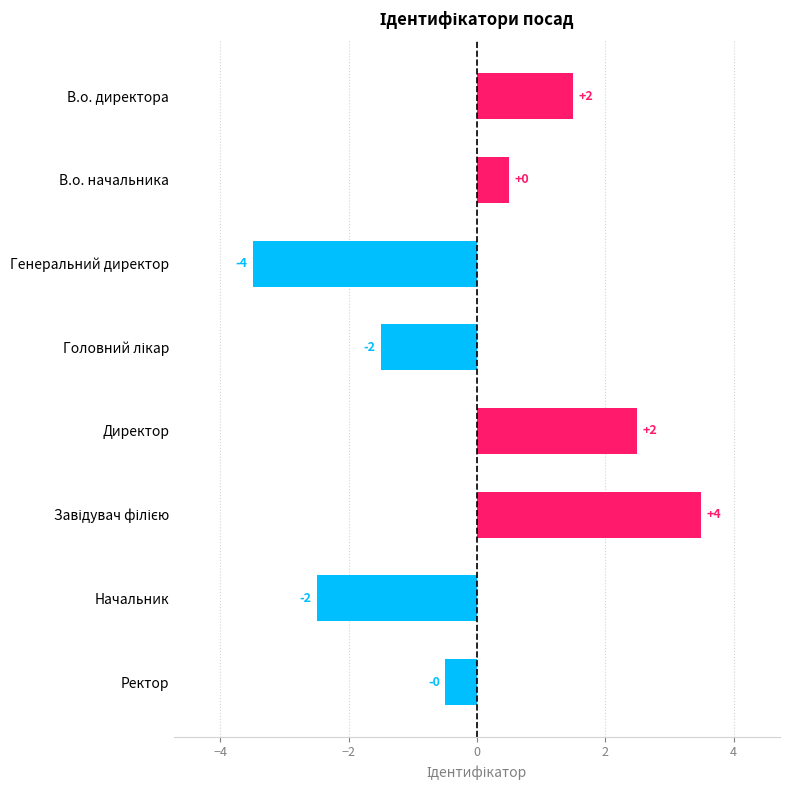

How many bars are there in total?

8